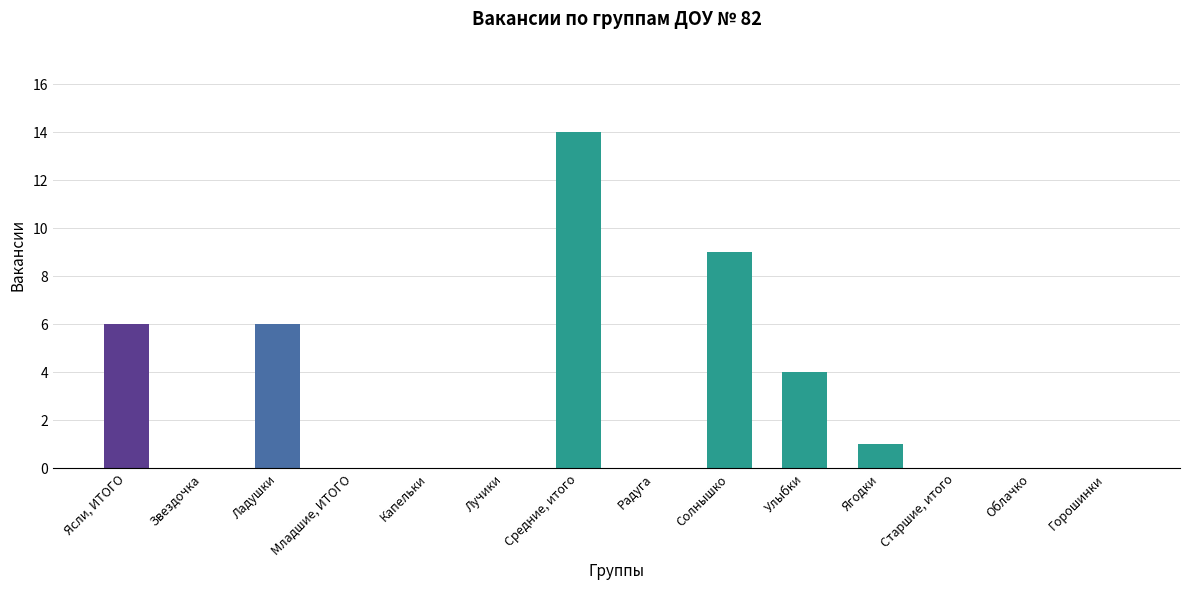

The value at Лучики is -9. True or false?

False